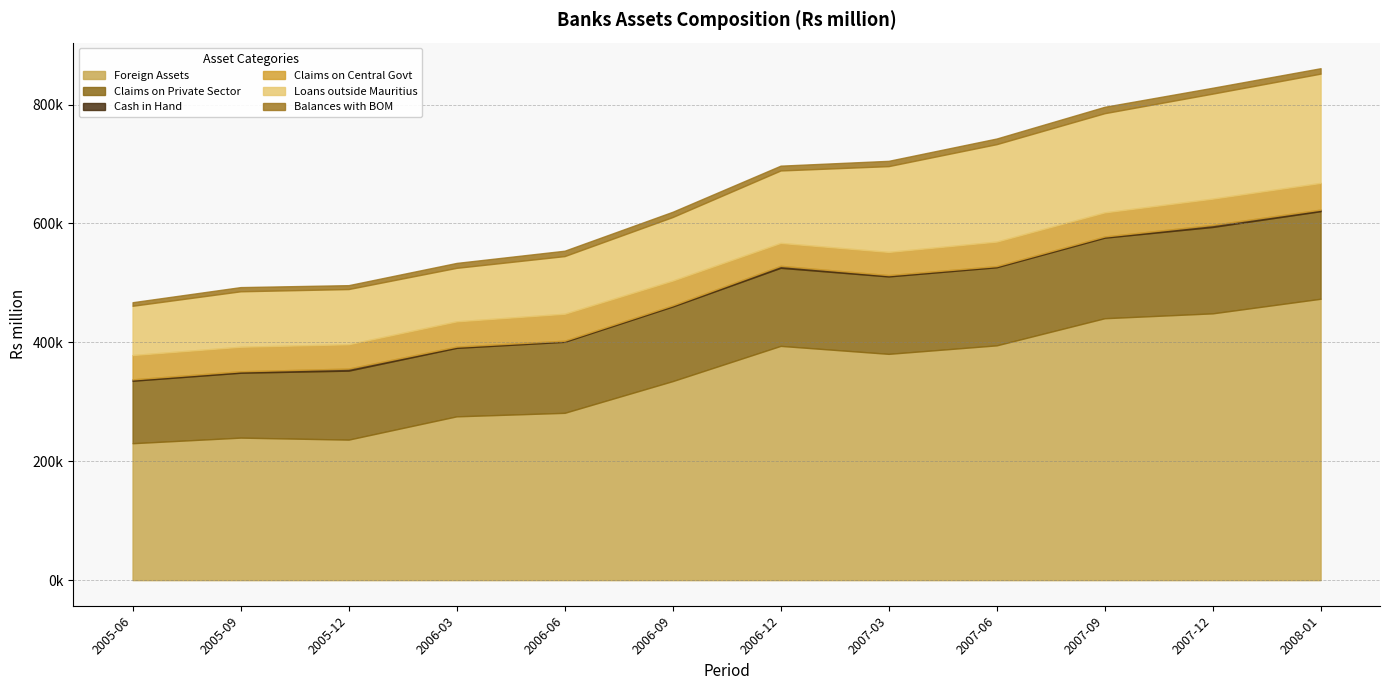

Rank the series at 2007-12 from highest to lowest value.

Foreign Assets, Loans outside Mauritius, Claims on Private Sector, Claims on Central Govt, Balances with BOM, Cash in Hand